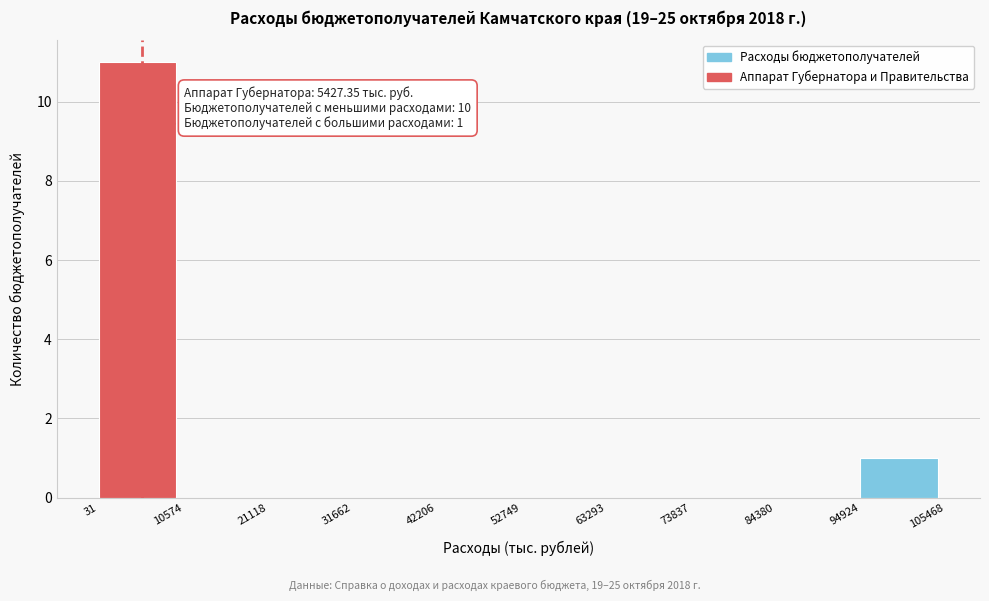

Which range on the x-axis has the tallest bar?

31 to 10574